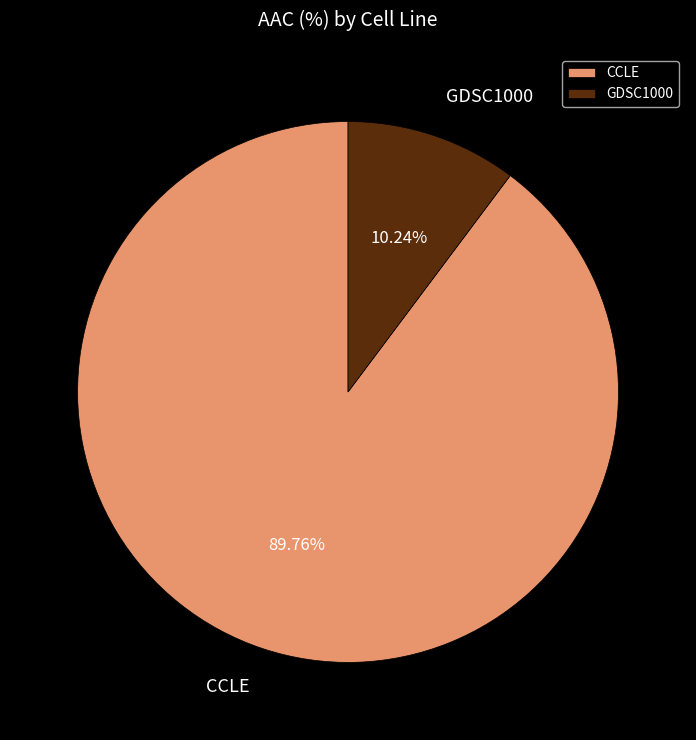

How many segments does this pie chart have?

2